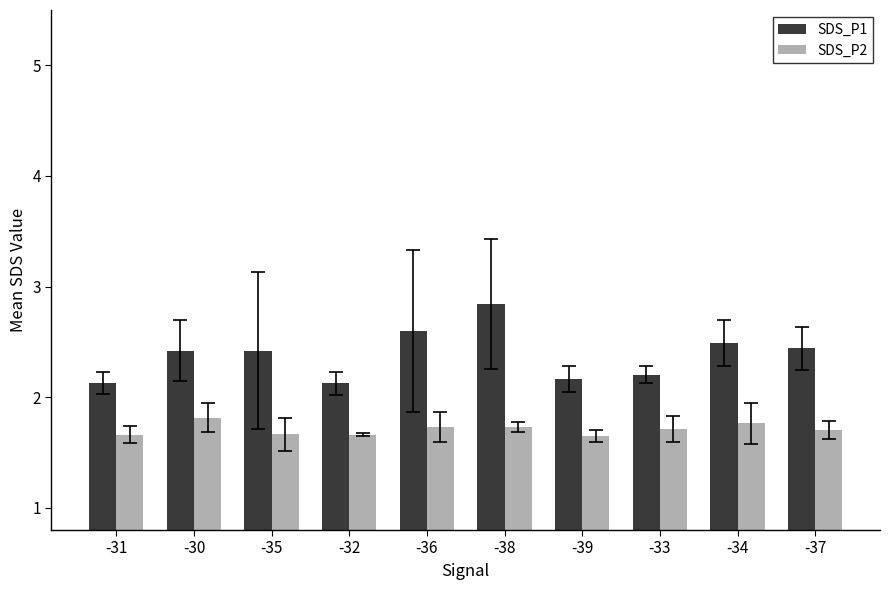

What is the label of the 7th bar from the left?

-39